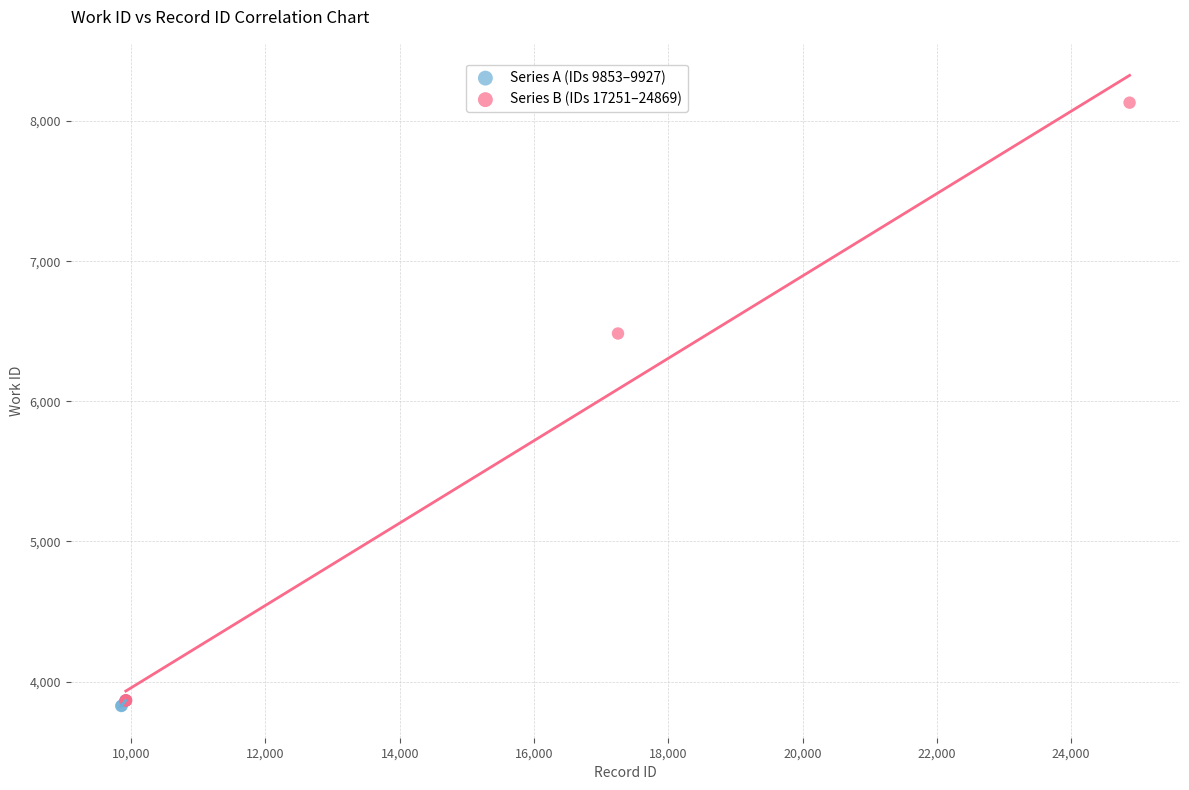

Which series has the widest spread of Y values?

Series B (IDs 17251–24869)